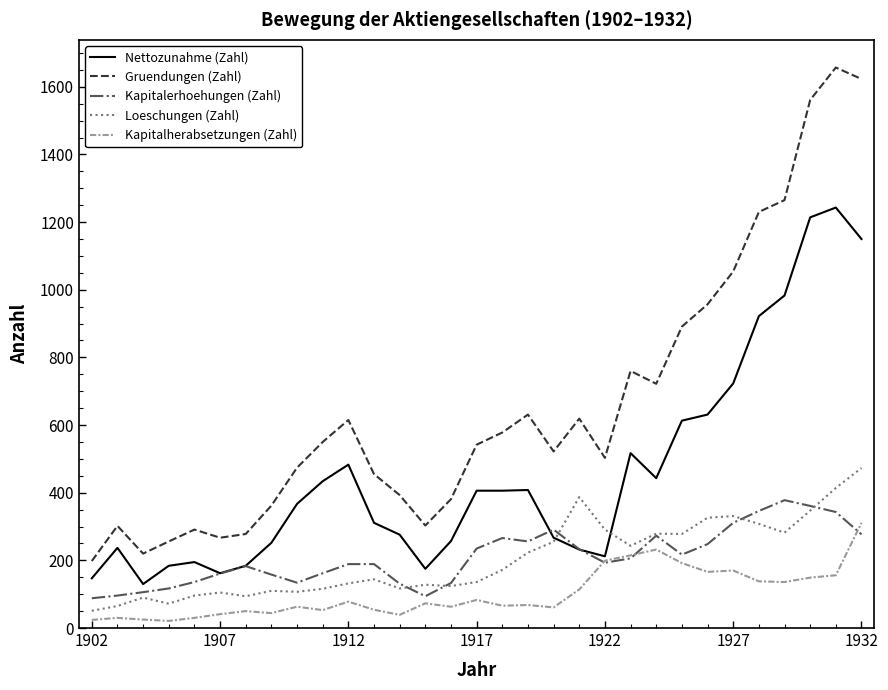

How many categories are shown in the chart?

31